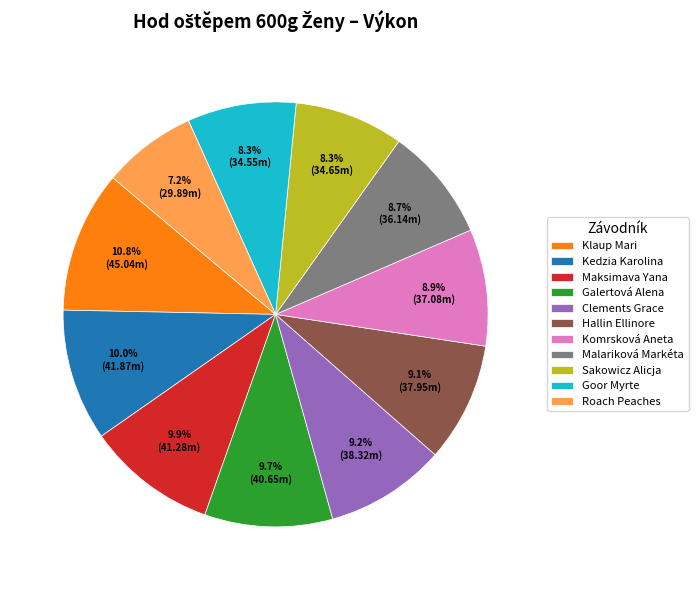

What is the smallest slice in the pie chart?

Roach Peaches